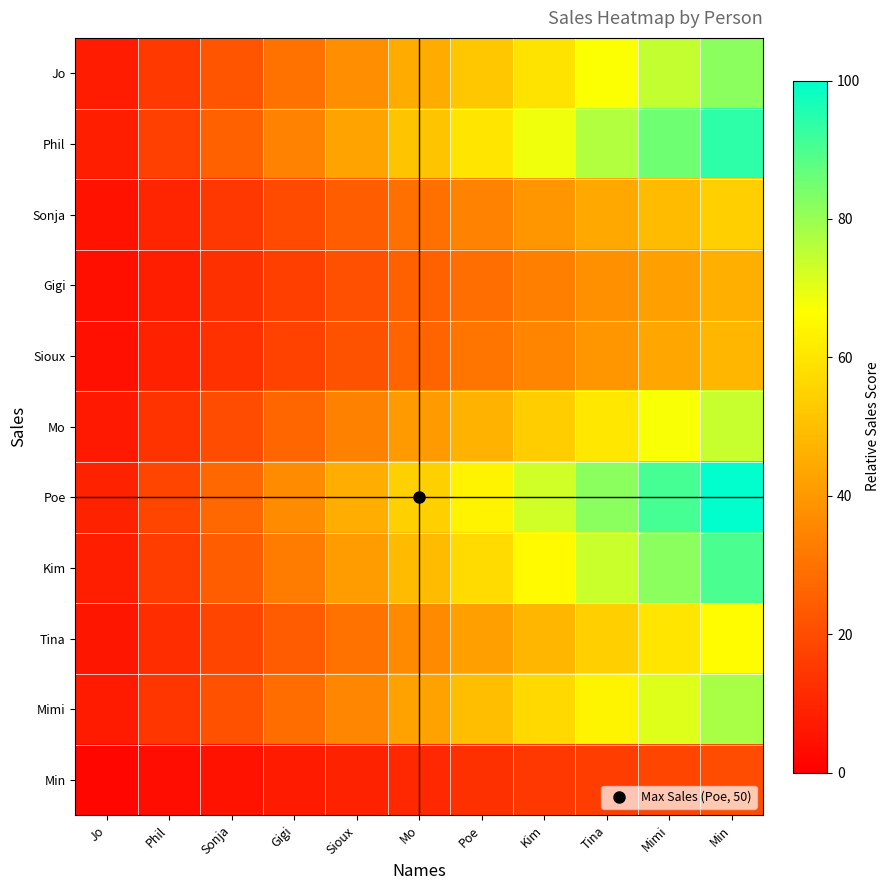

Reading left to right, transcribe all the data shown in this chart.

Jo: Jo=7.5	Phil=14.9	Sonja=22.4	Gigi=29.8	Sioux=37.3	Mo=44.7	Poe=52.2	Kim=59.6	Tina=67.1	Mimi=74.5	Min=82.0
Phil: Jo=8.5	Phil=17.1	Sonja=25.6	Gigi=34.2	Sioux=42.7	Mo=51.3	Poe=59.8	Kim=68.4	Tina=76.9	Mimi=85.5	Min=94.0
Sonja: Jo=4.9	Phil=9.8	Sonja=14.7	Gigi=19.6	Sioux=24.5	Mo=29.5	Poe=34.4	Kim=39.3	Tina=44.2	Mimi=49.1	Min=54.0
Gigi: Jo=4.2	Phil=8.4	Sonja=12.5	Gigi=16.7	Sioux=20.9	Mo=25.1	Poe=29.3	Kim=33.5	Tina=37.6	Mimi=41.8	Min=46.0
Sioux: Jo=4.4	Phil=8.7	Sonja=13.1	Gigi=17.5	Sioux=21.8	Mo=26.2	Poe=30.5	Kim=34.9	Tina=39.3	Mimi=43.6	Min=48.0
Mo: Jo=6.7	Phil=13.5	Sonja=20.2	Gigi=26.9	Sioux=33.6	Mo=40.4	Poe=47.1	Kim=53.8	Tina=60.5	Mimi=67.3	Min=74.0
Poe: Jo=9.1	Phil=18.2	Sonja=27.3	Gigi=36.4	Sioux=45.5	Mo=54.5	Poe=63.6	Kim=72.7	Tina=81.8	Mimi=90.9	Min=100.0
Kim: Jo=8.2	Phil=16.4	Sonja=24.5	Gigi=32.7	Sioux=40.9	Mo=49.1	Poe=57.3	Kim=65.5	Tina=73.6	Mimi=81.8	Min=90.0
Tina: Jo=6.0	Phil=12.0	Sonja=18.0	Gigi=24.0	Sioux=30.0	Mo=36.0	Poe=42.0	Kim=48.0	Tina=54.0	Mimi=60.0	Min=66.0
Mimi: Jo=7.1	Phil=14.2	Sonja=21.3	Gigi=28.4	Sioux=35.5	Mo=42.5	Poe=49.6	Kim=56.7	Tina=63.8	Mimi=70.9	Min=78.0
Min: Jo=1.8	Phil=3.6	Sonja=5.5	Gigi=7.3	Sioux=9.1	Mo=10.9	Poe=12.7	Kim=14.5	Tina=16.4	Mimi=18.2	Min=20.0